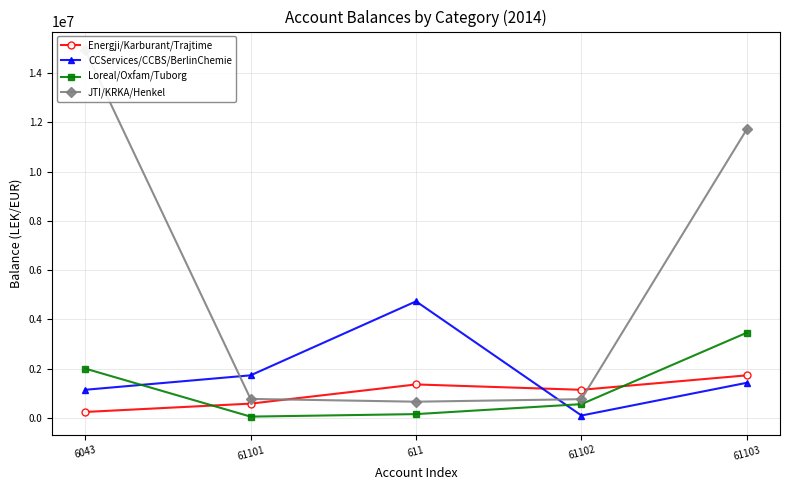

Between which two adjacent categories do Energji/Karburant/Trajtime and Loreal/Oxfam/Tuborg first intersect?

6043 and 61101